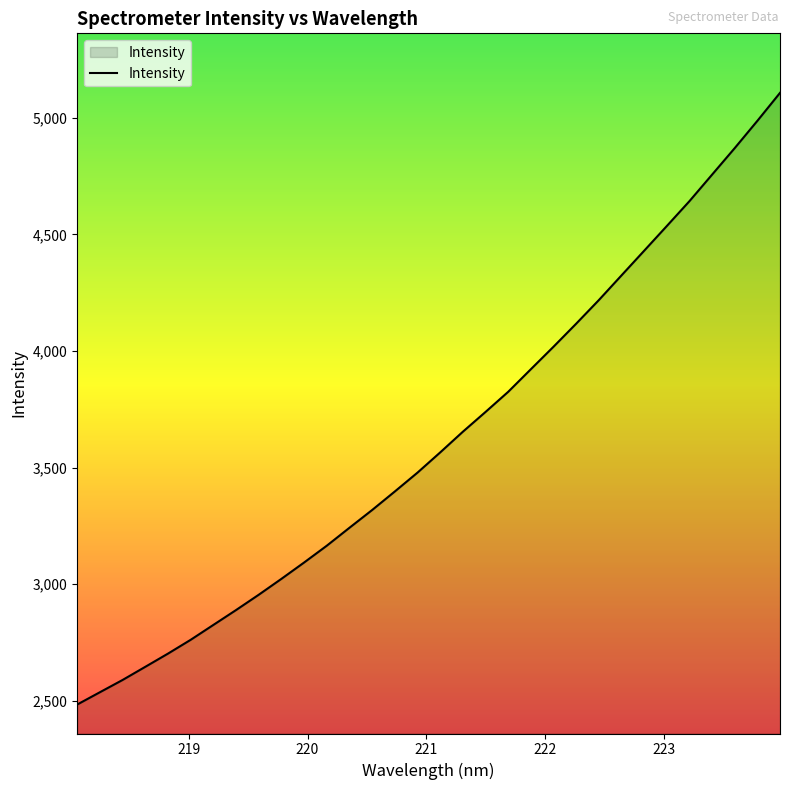

How many lines are shown in the chart?

1